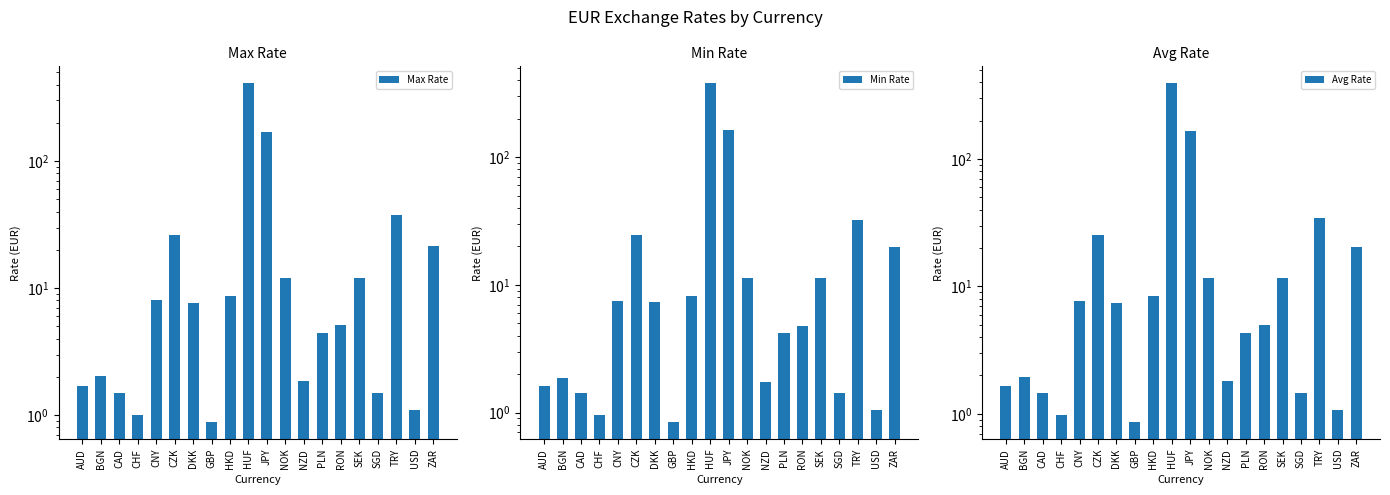

What is the total value across all series at NOK?

35.2